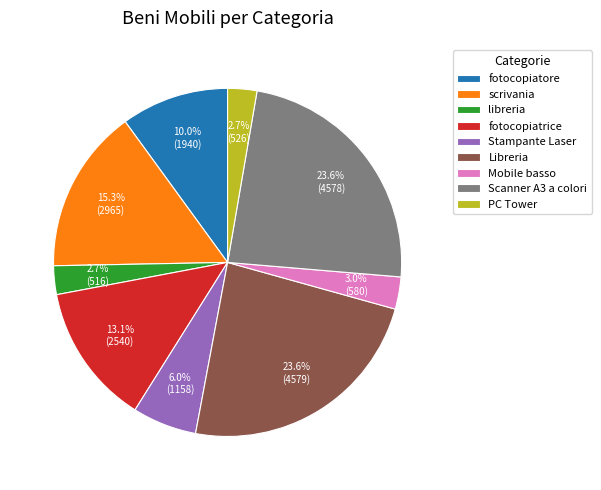

Do Mobile basso and libreria together represent more than half of the pie?

No